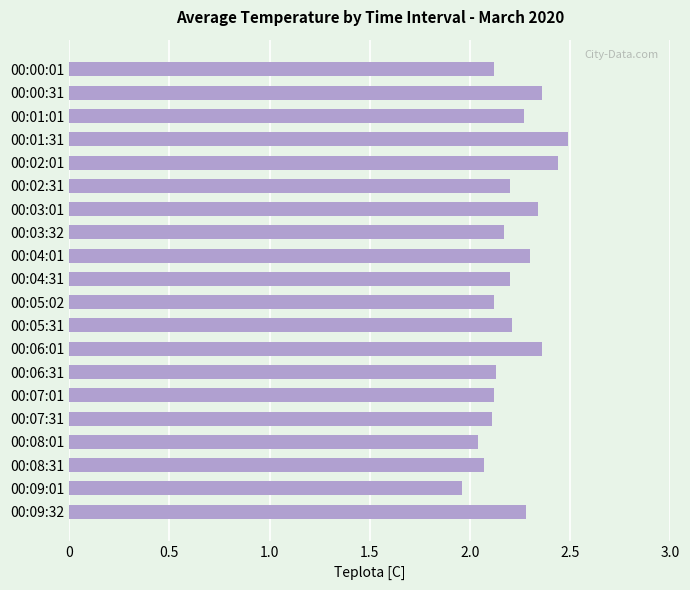

What is the ratio of the value at 00:02:31 to the value at 00:06:31?

1.0